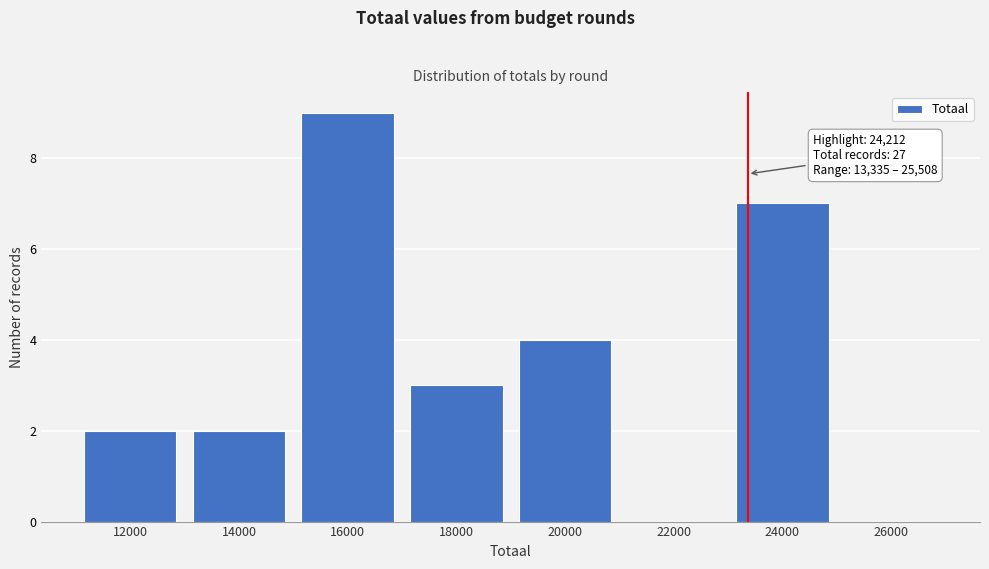

Reading left to right, transcribe all the data shown in this chart.

12000=2	14000=2	16000=9	18000=3	20000=4	22000=0	24000=7	26000=0